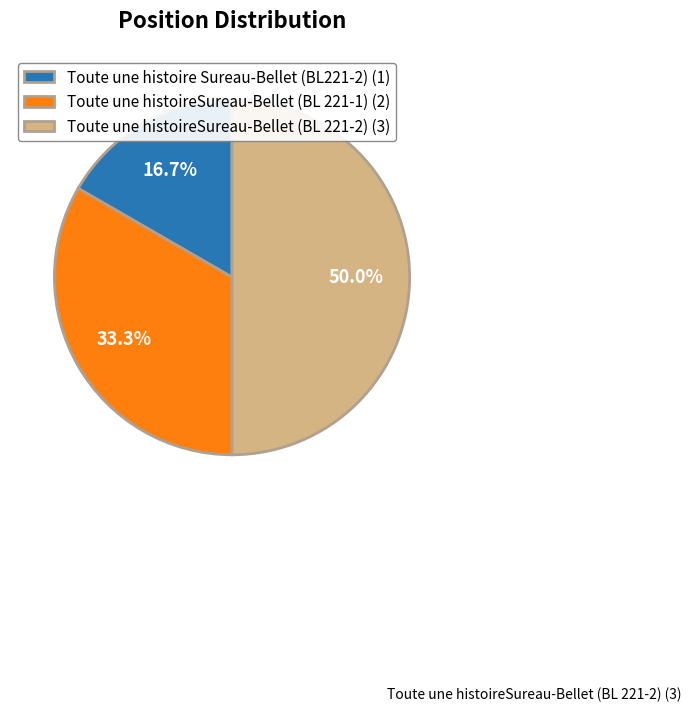

Does Toute une histoire Sureau-Bellet (BL221-2) (1) represent more than half of the total?

No